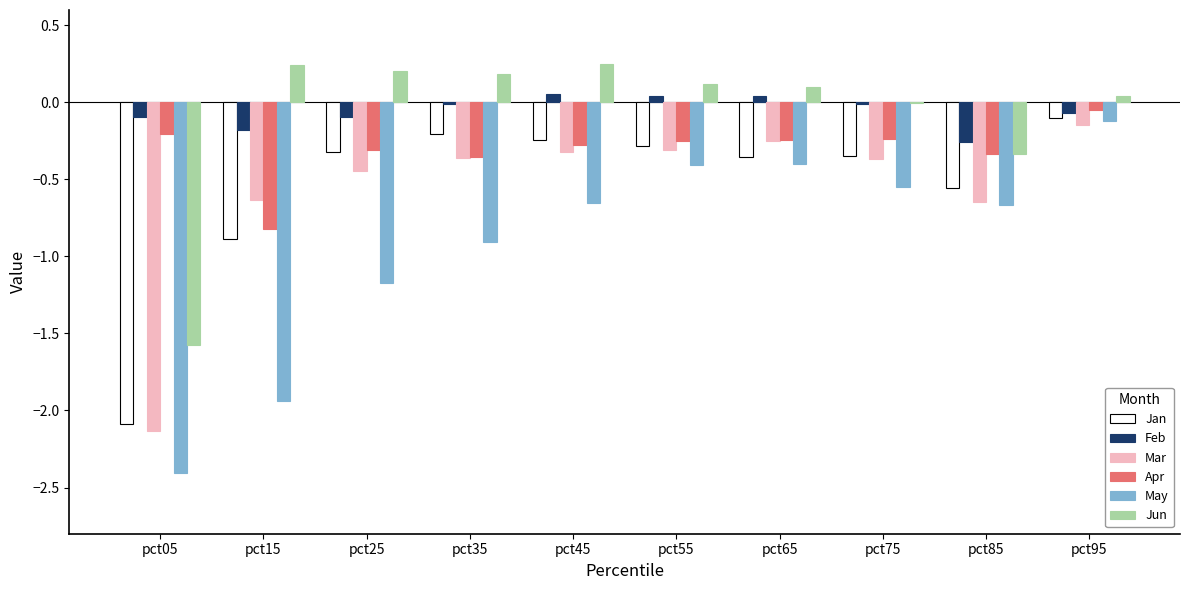

Count the number of categories in the chart.

10